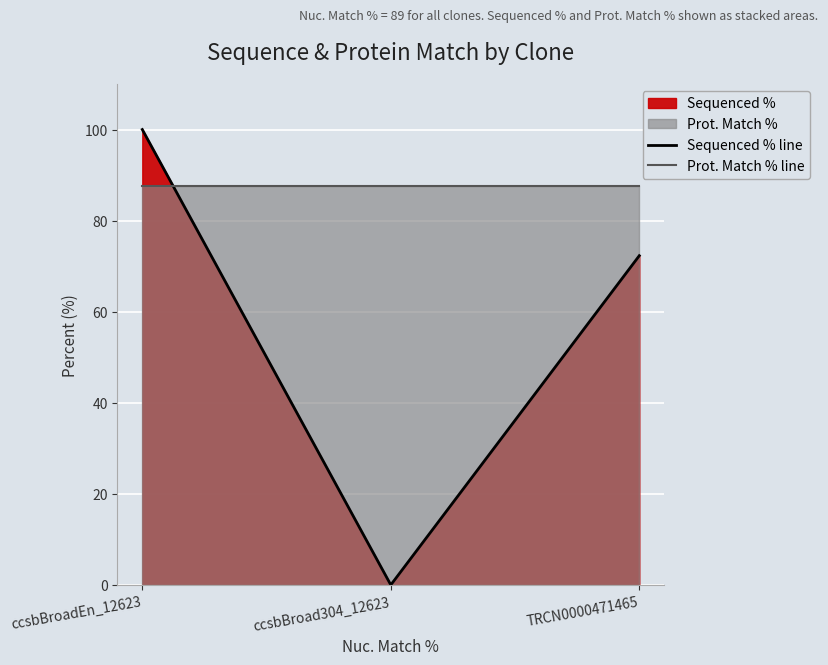

List the series in order of their overall mean, highest first.

Prot. Match % line, Sequenced % line